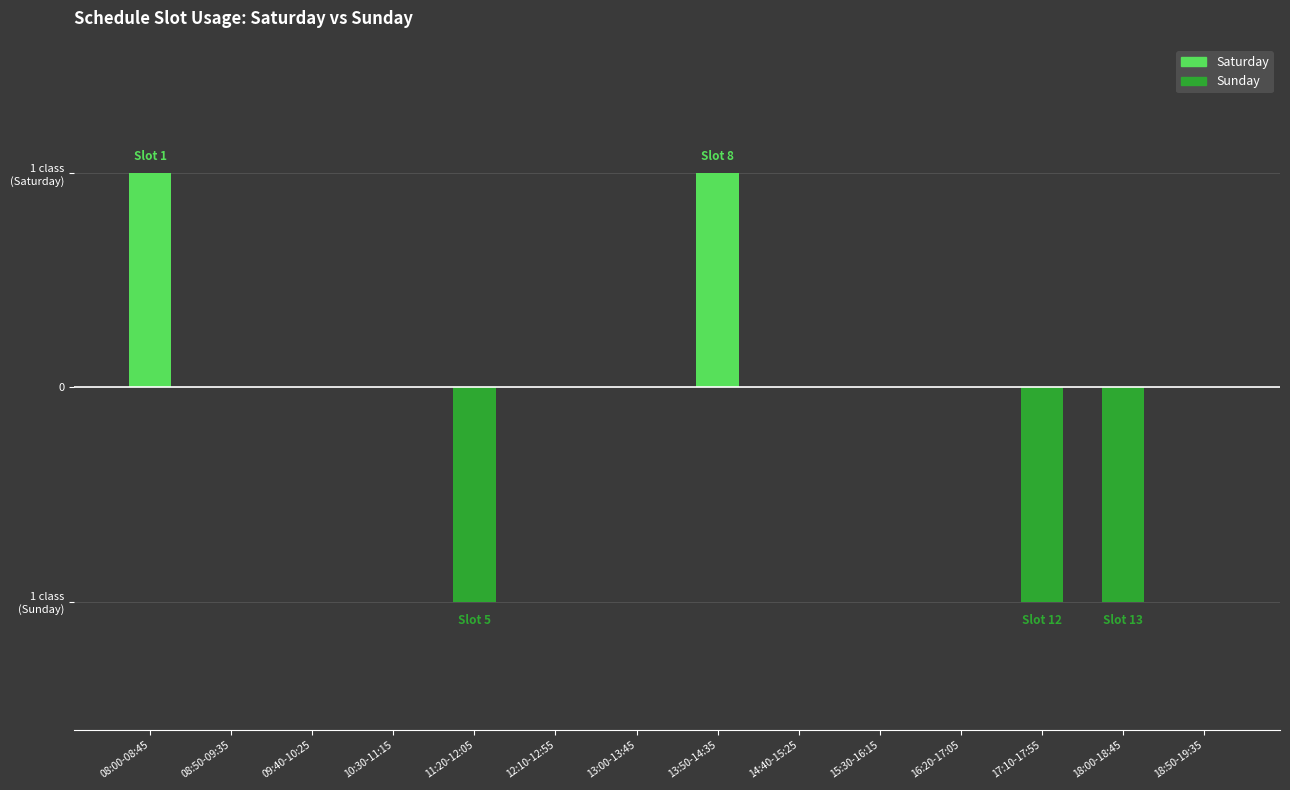

What position from the left is 13:00-13:45?

7